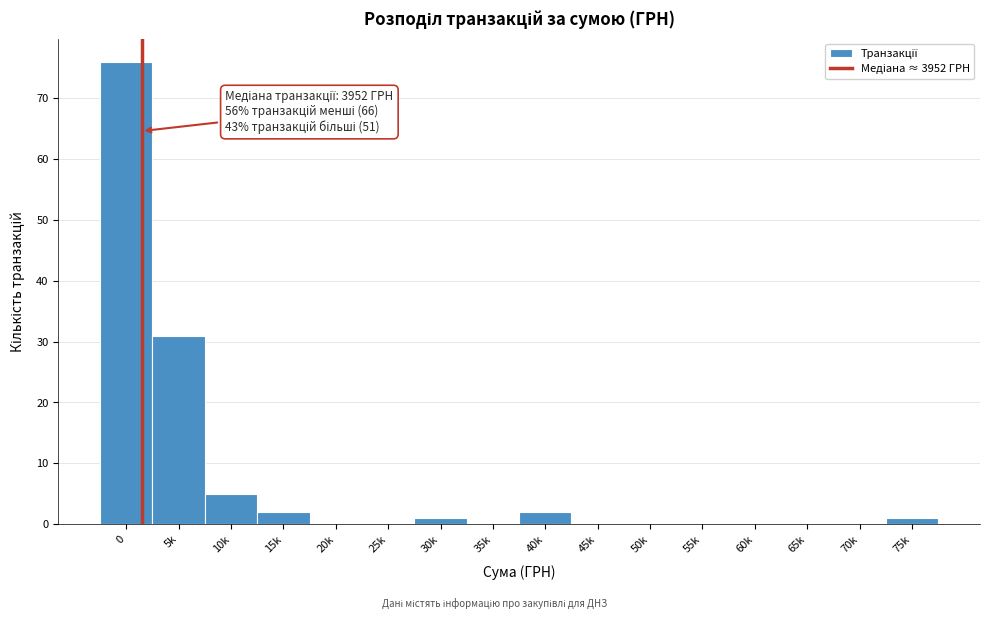

Reading left to right, extract all data points from this chart.

0=76	5k=31	10k=5	15k=2	20k=0	25k=0	30k=1	35k=0	40k=2	45k=0	50k=0	55k=0	60k=0	65k=0	70k=0	75k=1